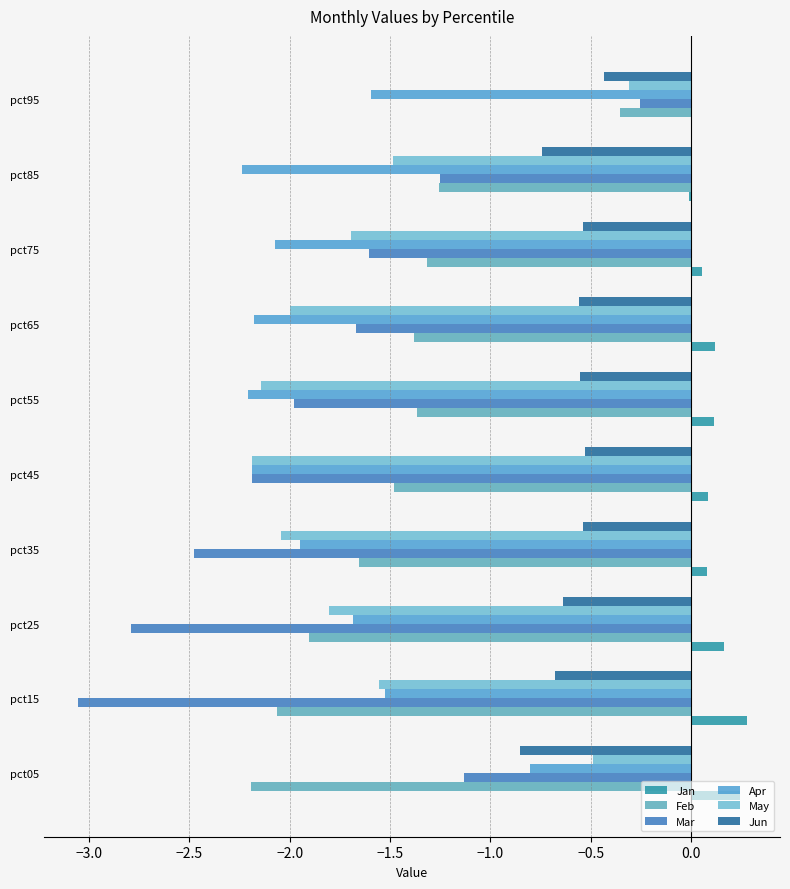

How many data points in May are above -1?

2